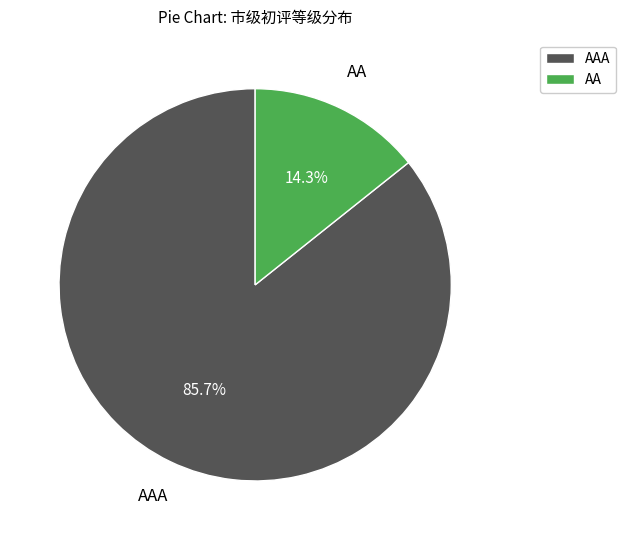

Which category accounts for the majority?

AAA